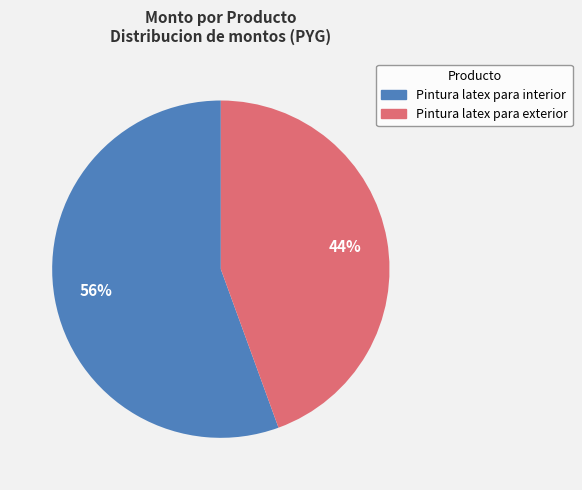

Combined, do Pintura latex para interior and Pintura latex para exterior account for over 50%?

Yes